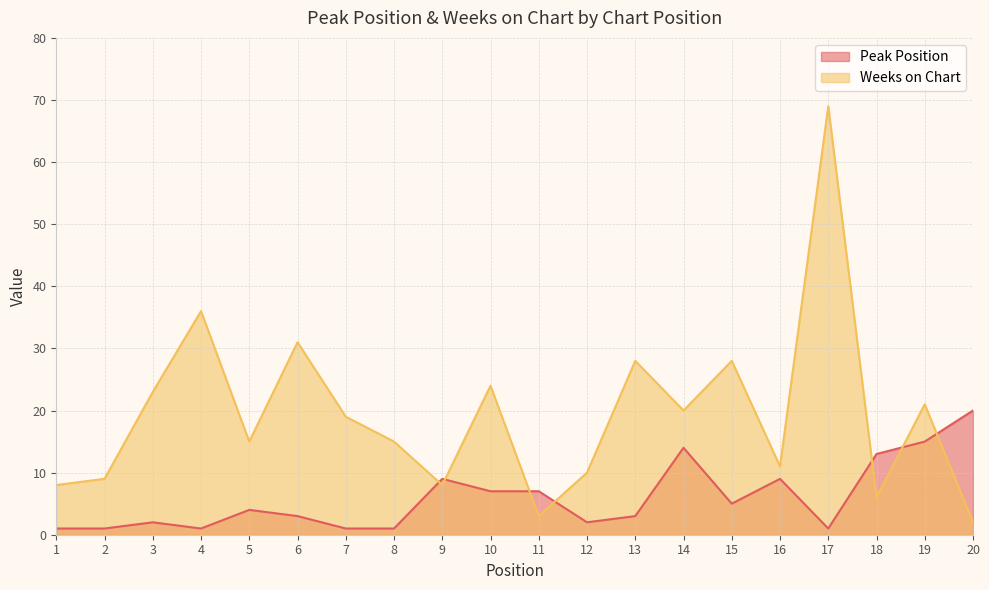

Reading left to right, extract all data points from this chart.

Peak Position: 1=1	2=1	3=2	4=1	5=4	6=3	7=1	8=1	9=9	10=7	11=7	12=2	13=3	14=14	15=5	16=9	17=1	18=13	19=15	20=20
Weeks on Chart: 1=8	2=9	3=23	4=36	5=15	6=31	7=19	8=15	9=8	10=24	11=3	12=10	13=28	14=20	15=28	16=11	17=69	18=6	19=21	20=2